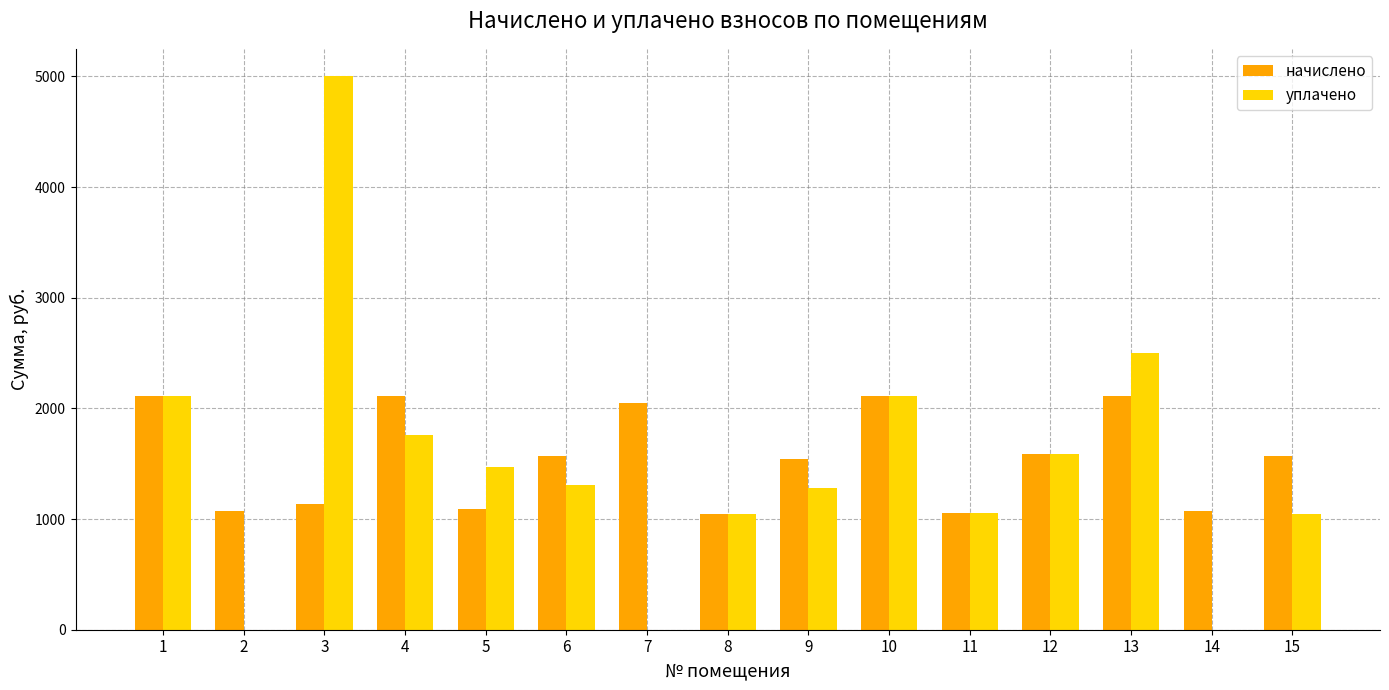

What is the maximum value for начислено?

2111.5